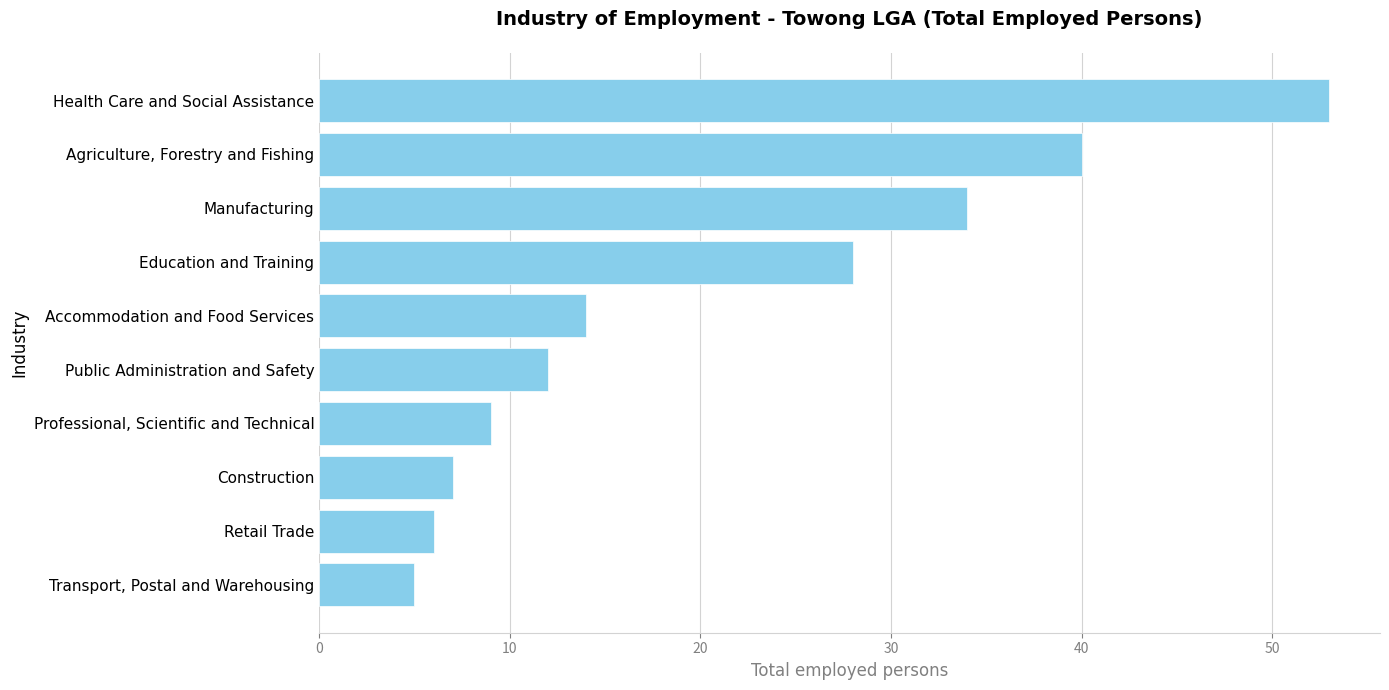

Where is the data nearest to the value 29?

Education and Training